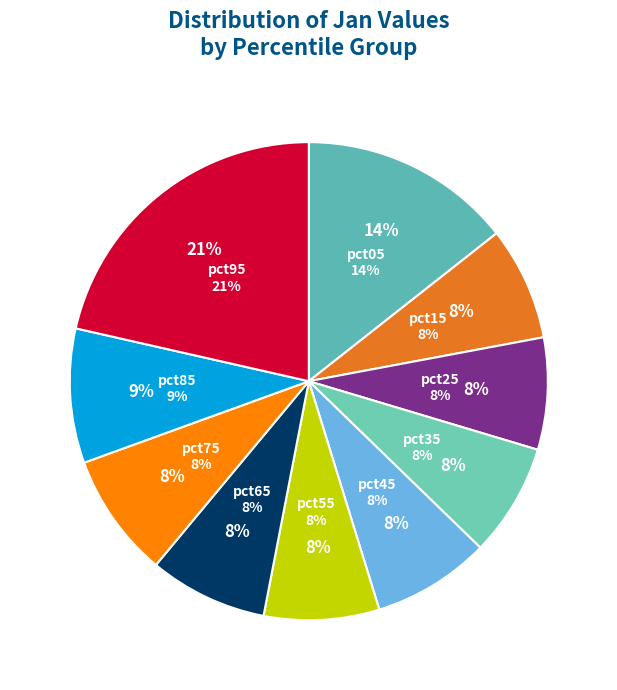

What percentage is the pct55 slice, to the nearest percent?

8%